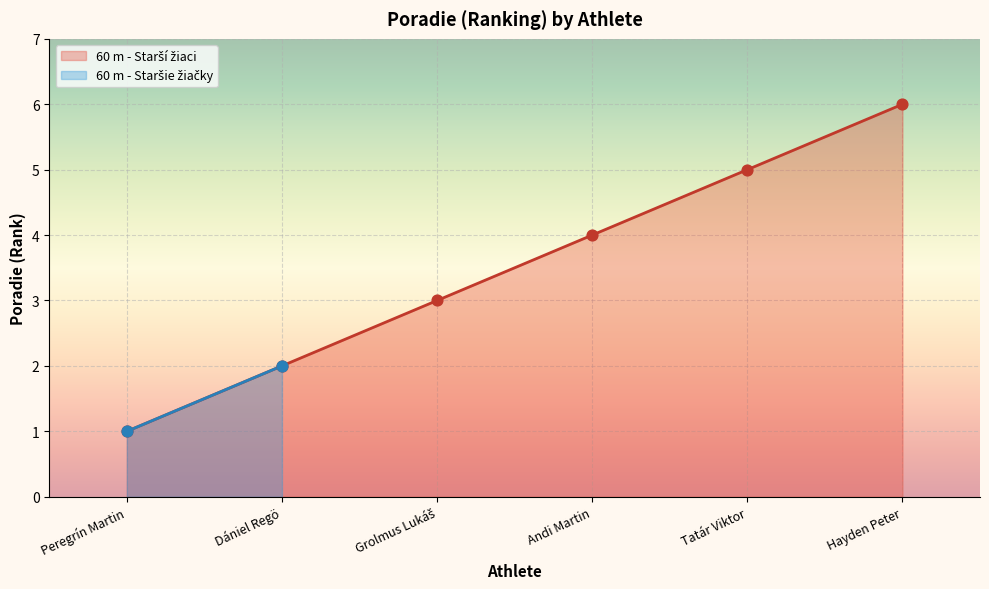

What is the change in value from Peregrín Martin to Andi Martin?

+3